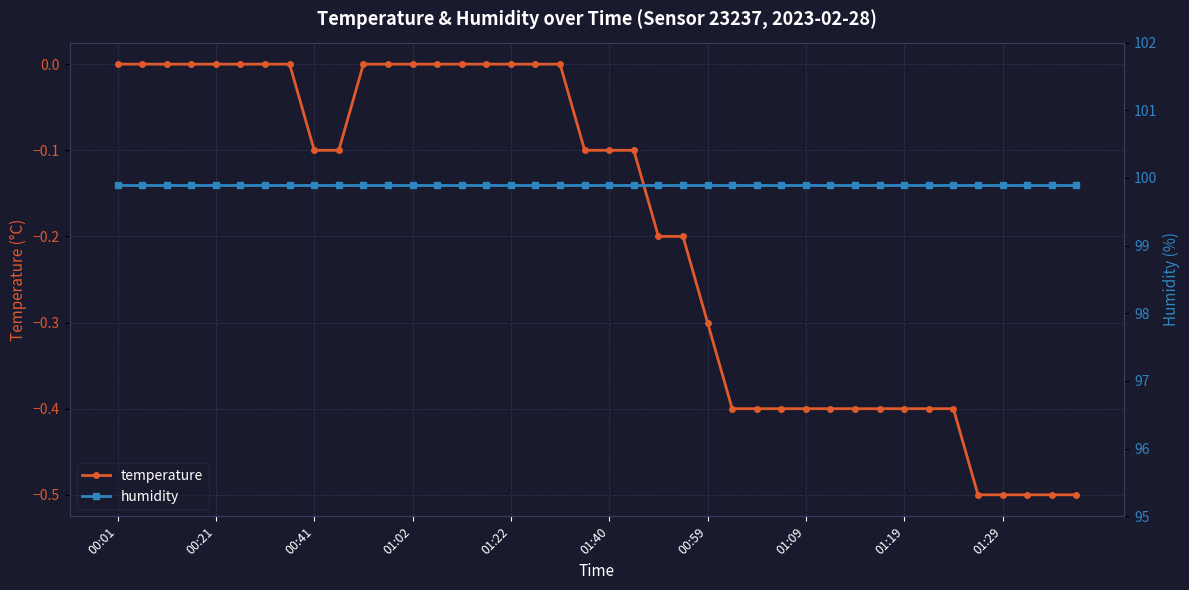

Which series has the largest range (max minus min)?

temperature